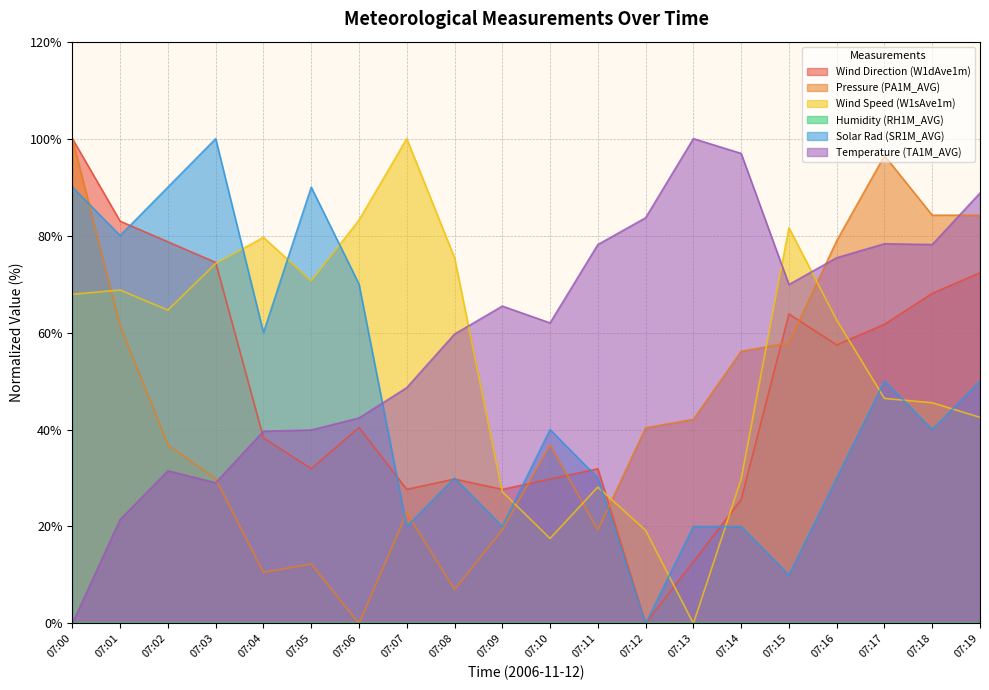

What value does the Wind Speed (W1sAve1m) series have at 07:07?

100.0